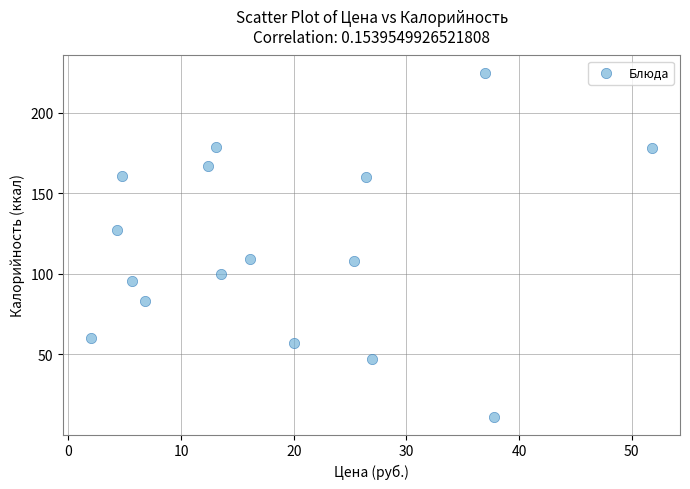

What is the range of X values (max minus min)?

49.8